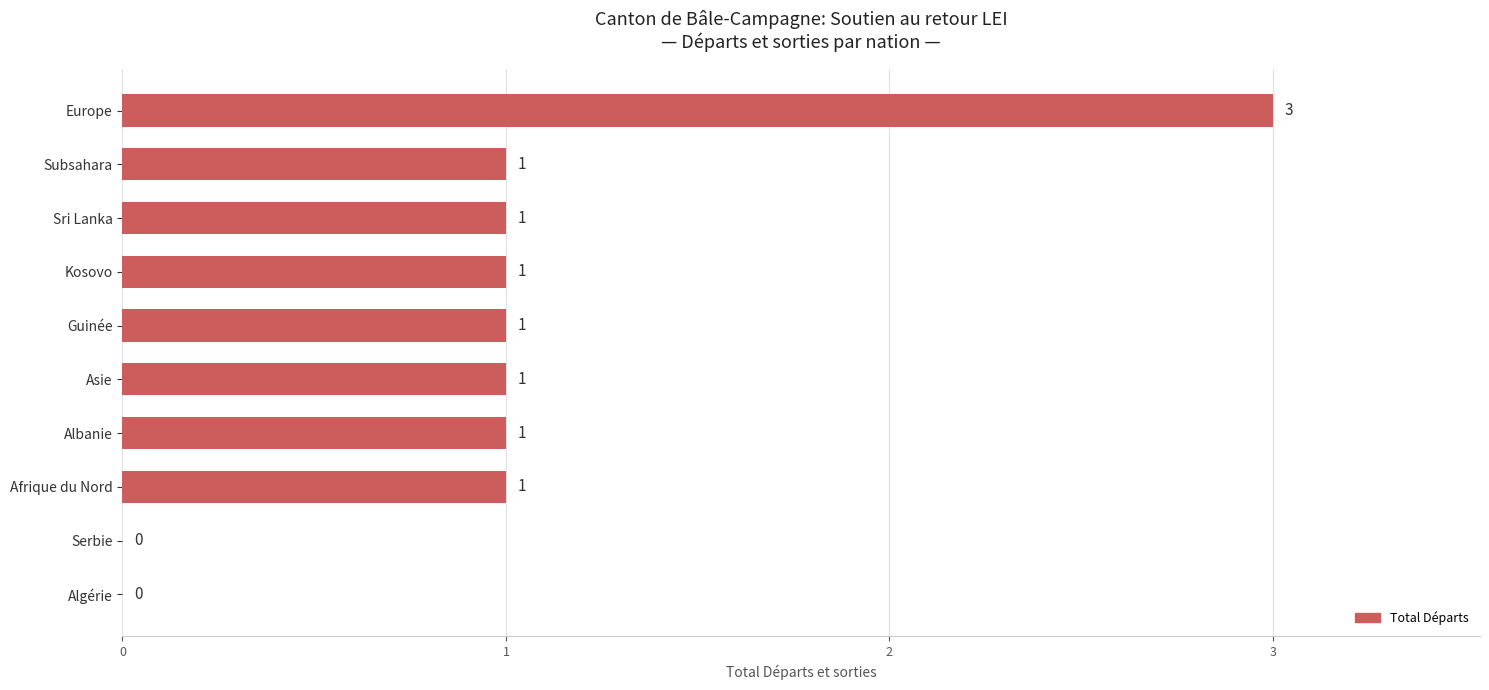

How many data points does each series have?

10